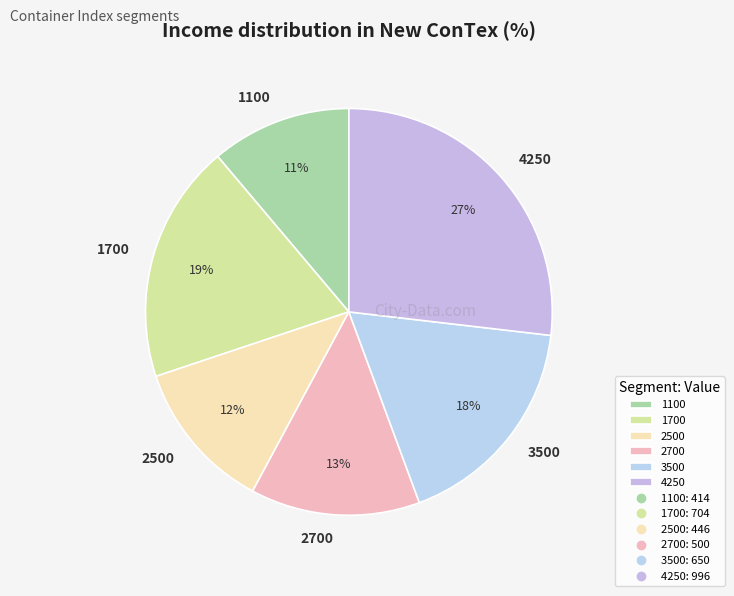

How many segments does this pie chart have?

6